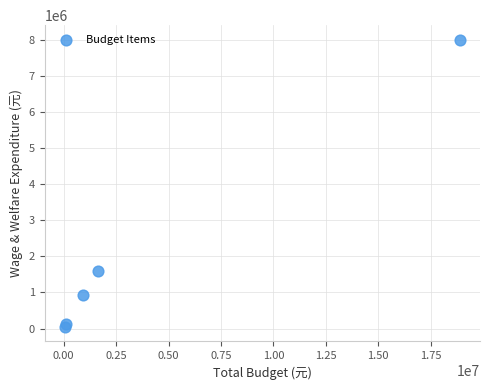

What Y value in the scatter plot is closest to 4028729?

1609589.3